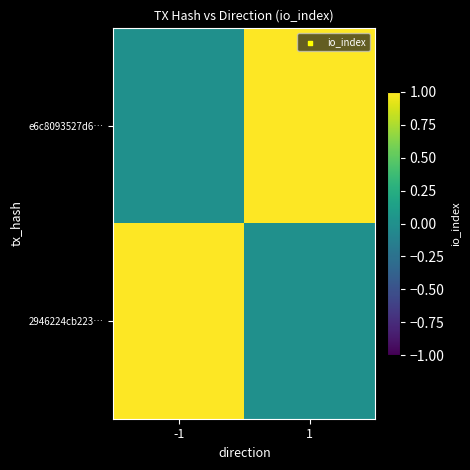

Reading right to left, extract all data points from this chart.

e6c8093527d6…: 1=1	-1=0
2946224cb223…: 1=0	-1=1